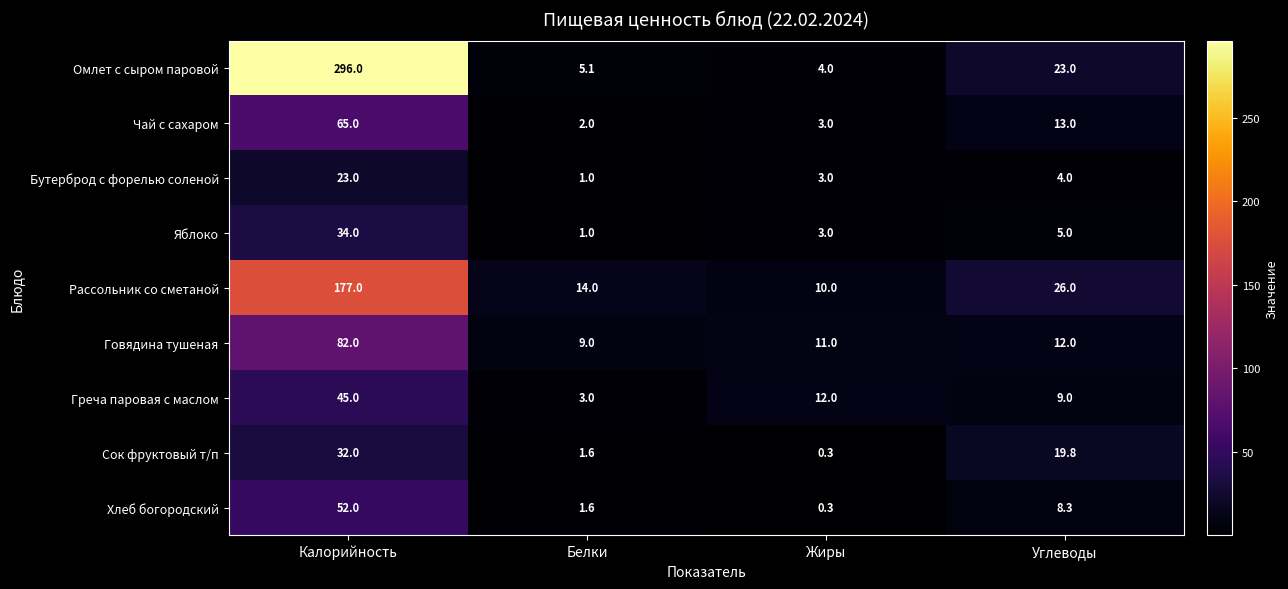

At which label is Сок фруктовый т/п closest to 16?

Углеводы